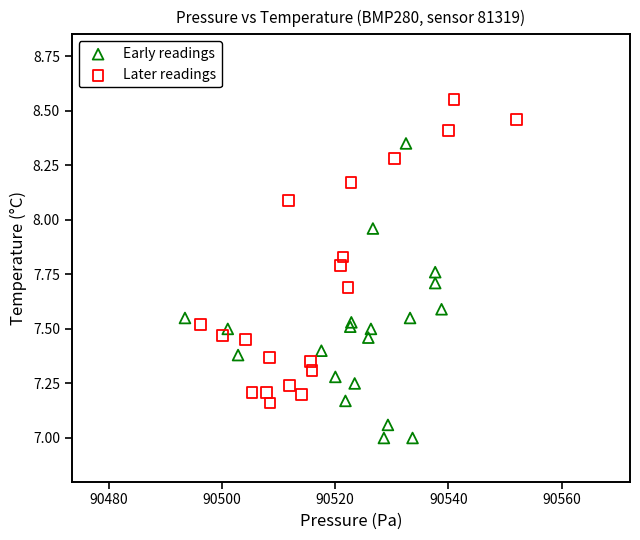

Which series reaches the minimum Y coordinate?

Early readings